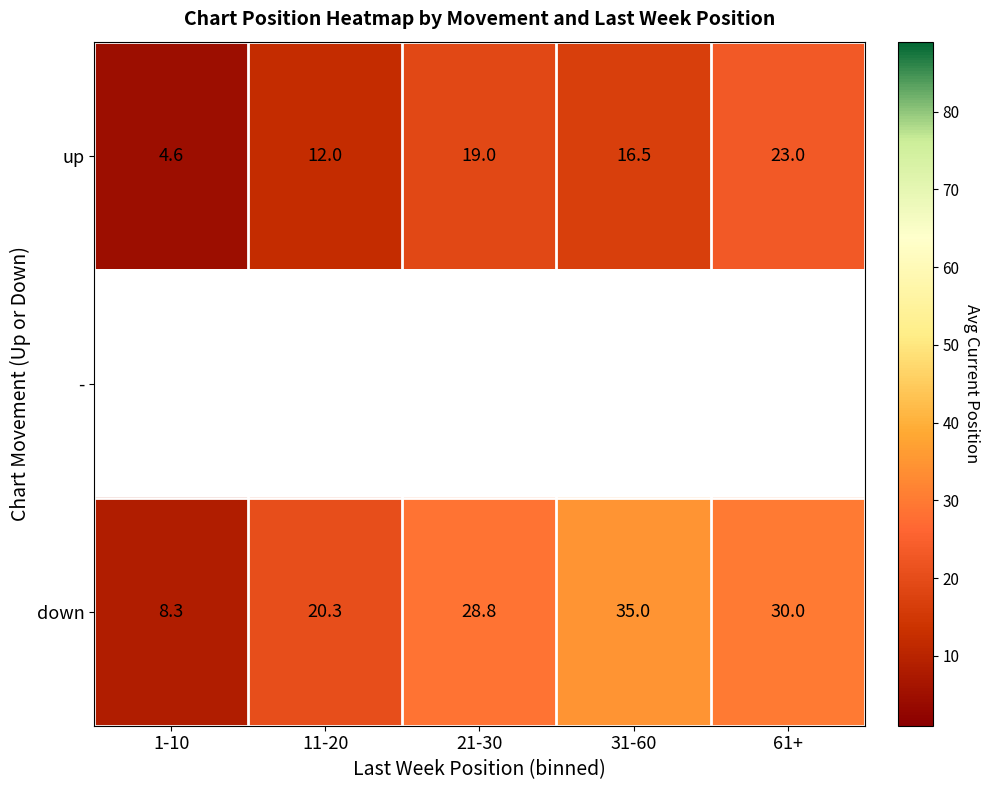

Is the value of down at 31-60 greater than the value of up at 61+?

Yes